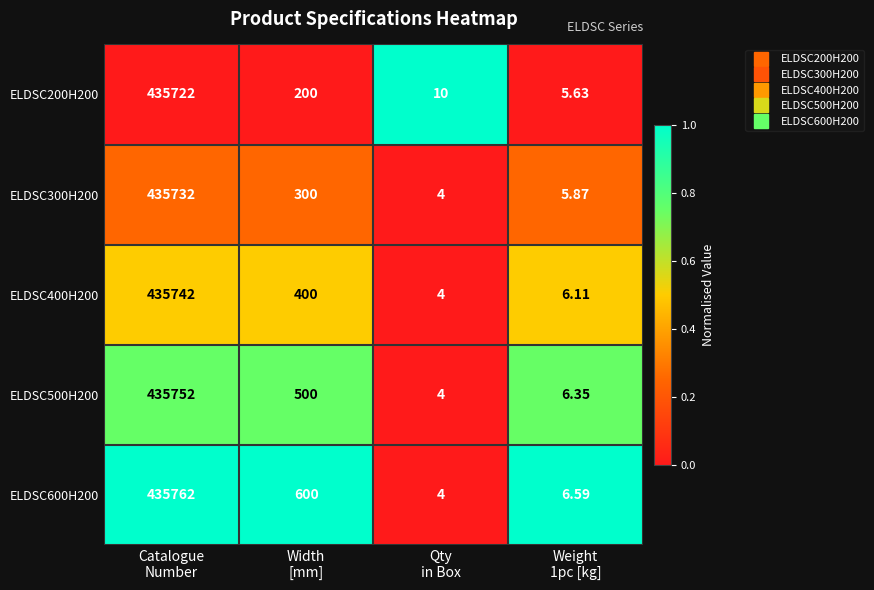

What is the maximum value shown in the chart?

435762.0